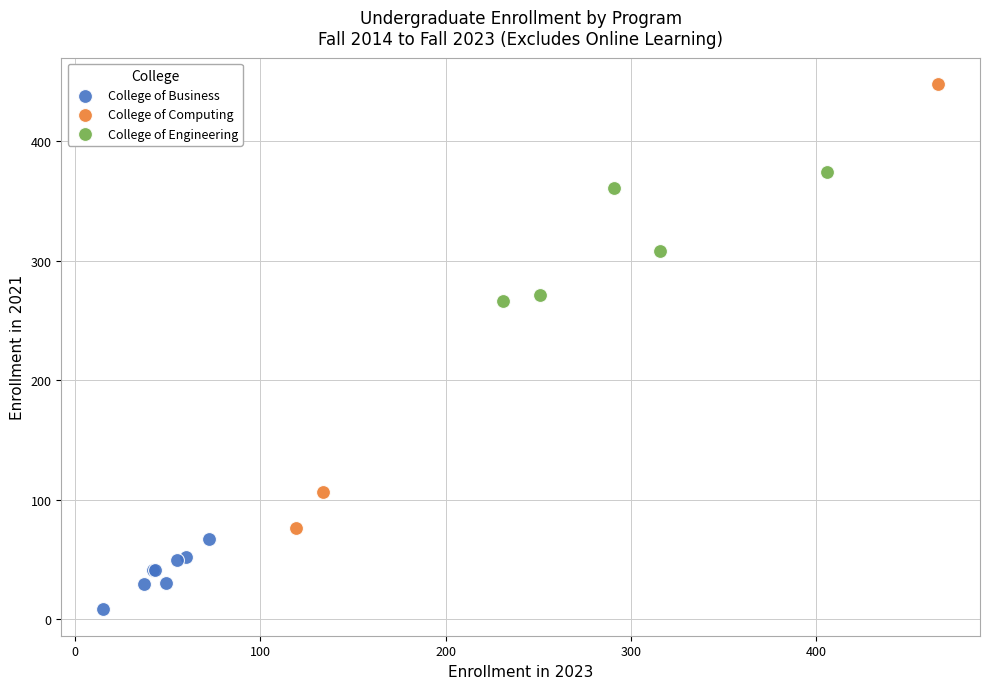

Which series contains the lowest Y value?

College of Business